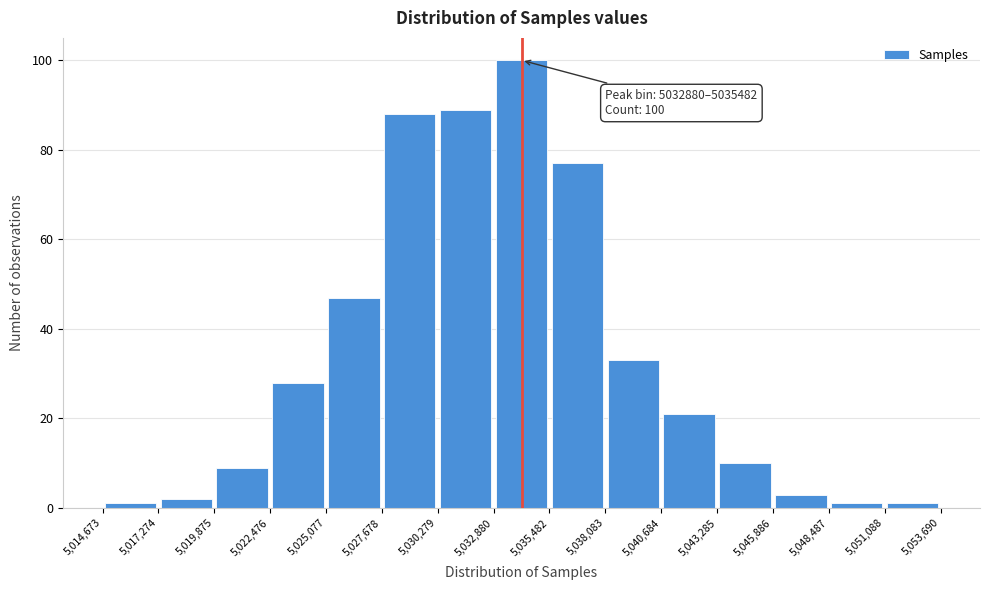

Over which range of the x-axis is the bar tallest?

5,032,880 to 5,035,482